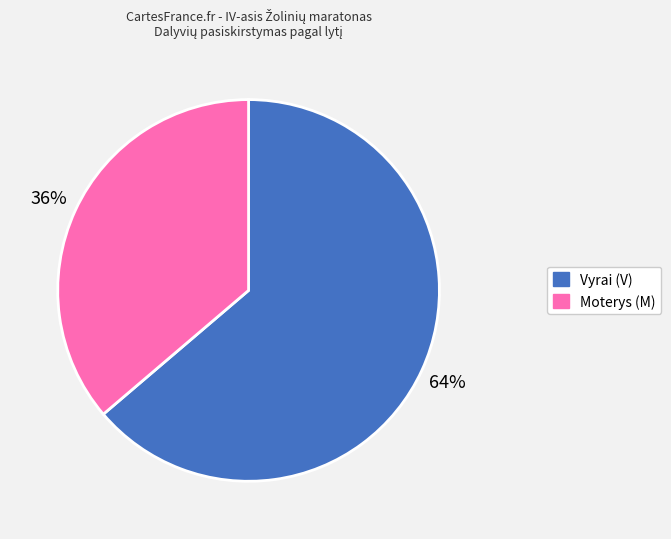

How many segments does this pie chart have?

2